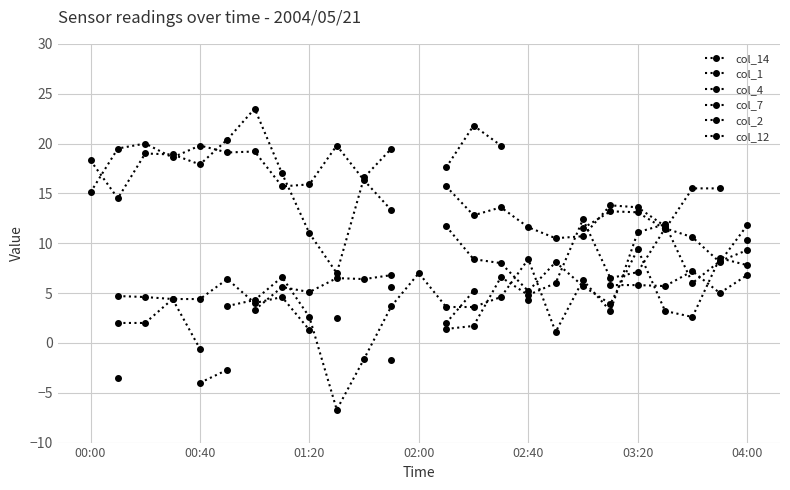

True or false: col_4 has a value of 1.6 at 7.

False